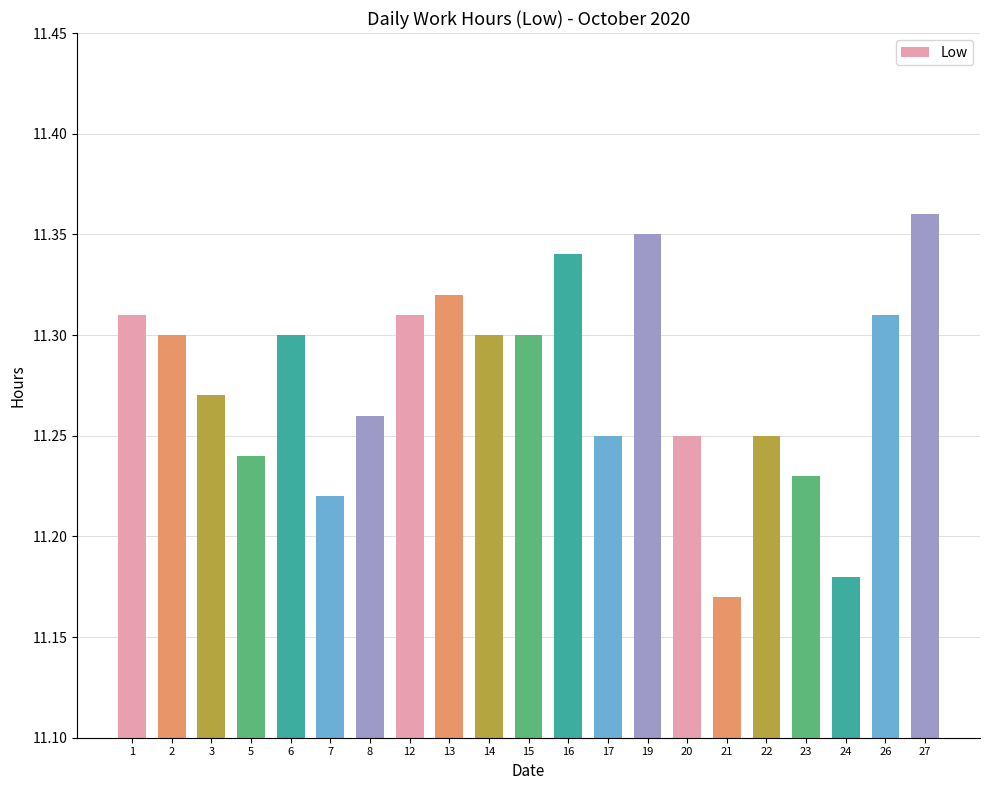

Which label corresponds to the smallest value in the chart?

21